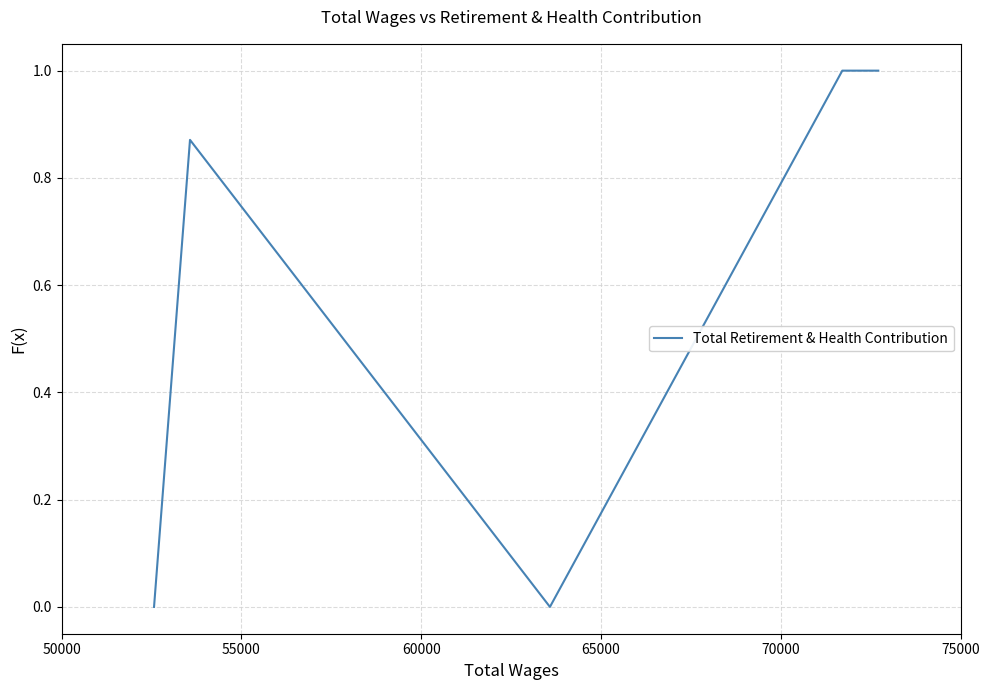

What is the sum of all values?

2.9